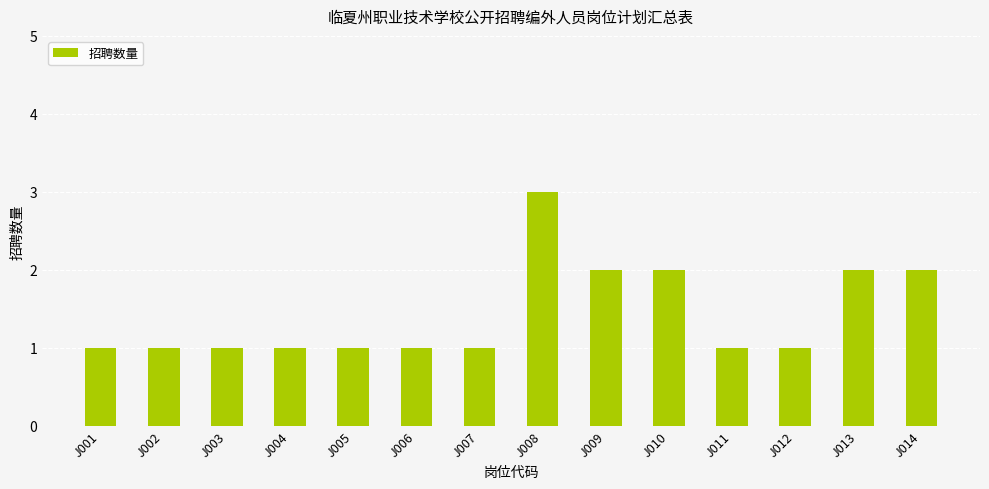

What is the smallest value displayed?

1